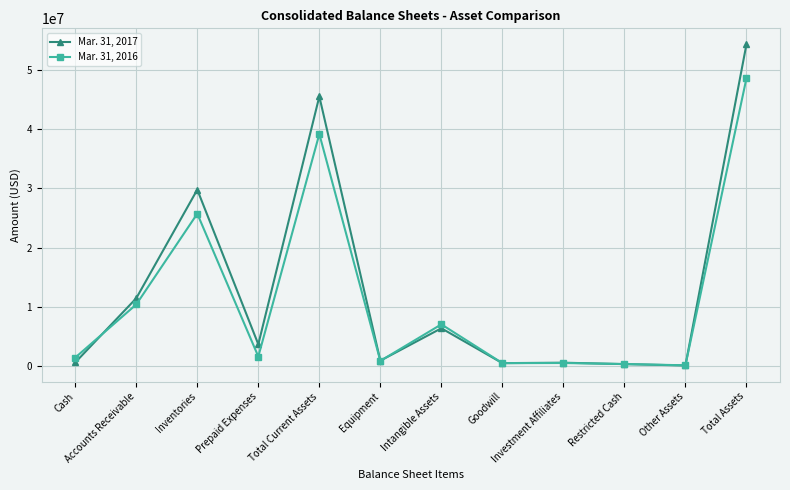

In Mar. 31, 2017, how many points are higher than both neighbors (excluding endpoints)?

4